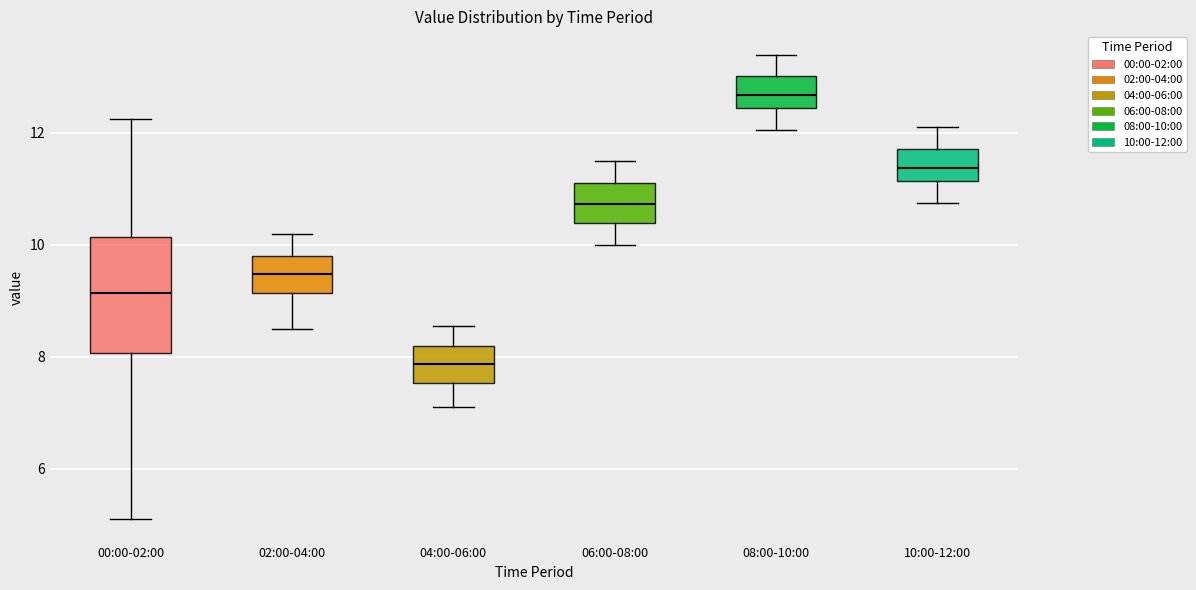

Which box's median line is the lowest?

04:00-06:00